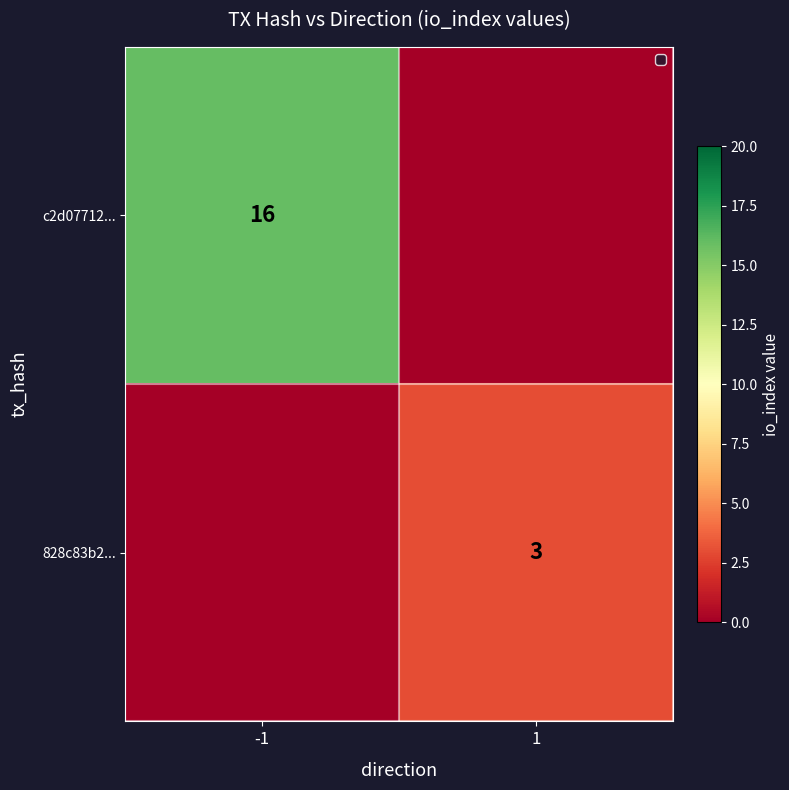

At which category is the sum across all series the highest?

-1